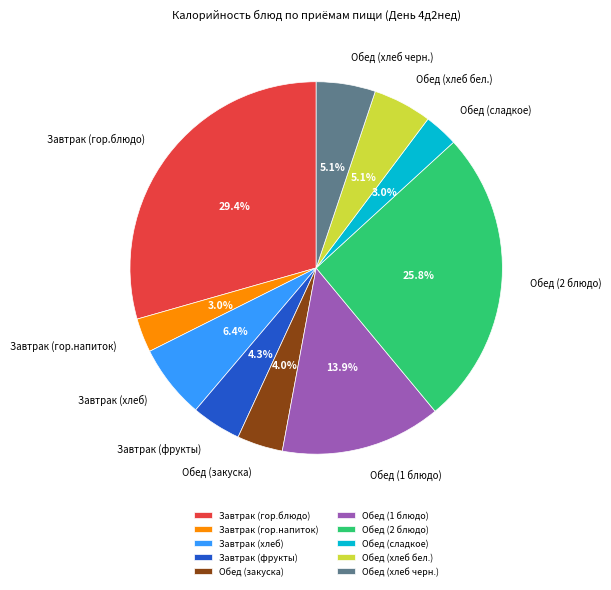

Does Завтрак (хлеб) account for over 50% of the chart?

No